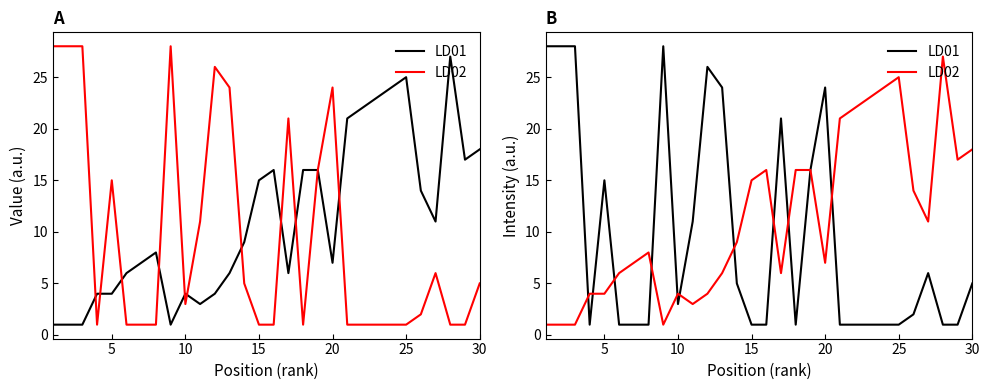

True or false: LD02 has more than 2 interior local peaks.

True